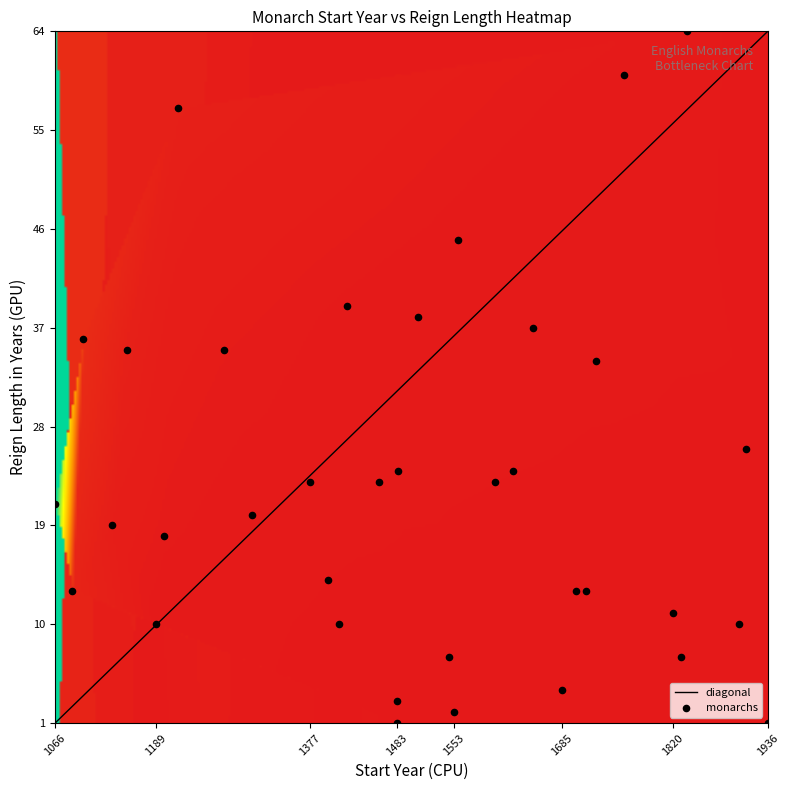

What is the range of X values (max minus min)?

870